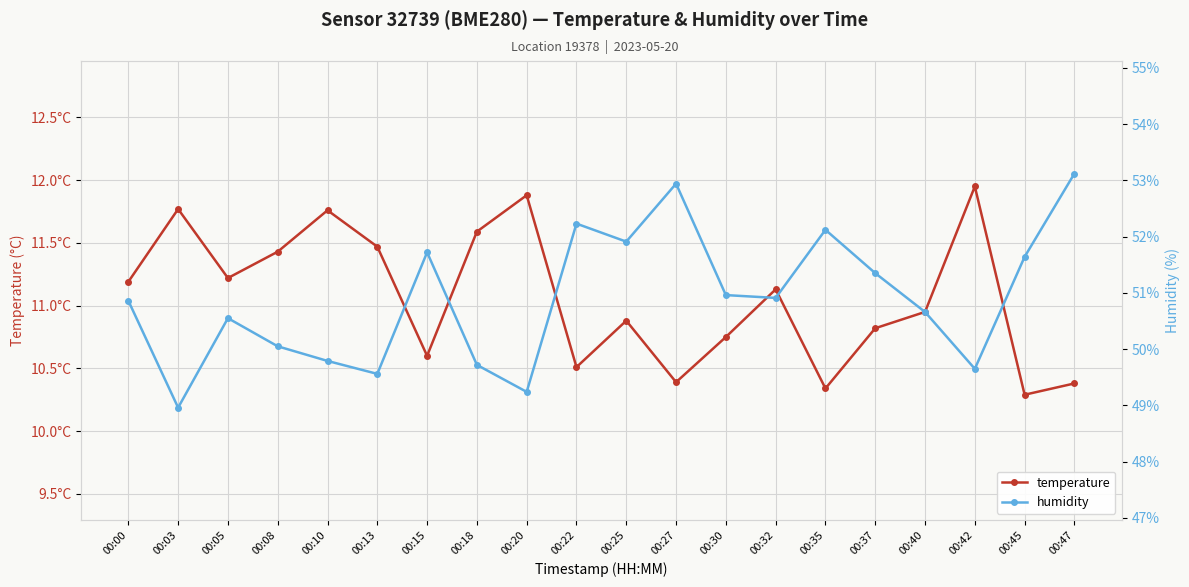

Which category has the highest value across all series?

00:47